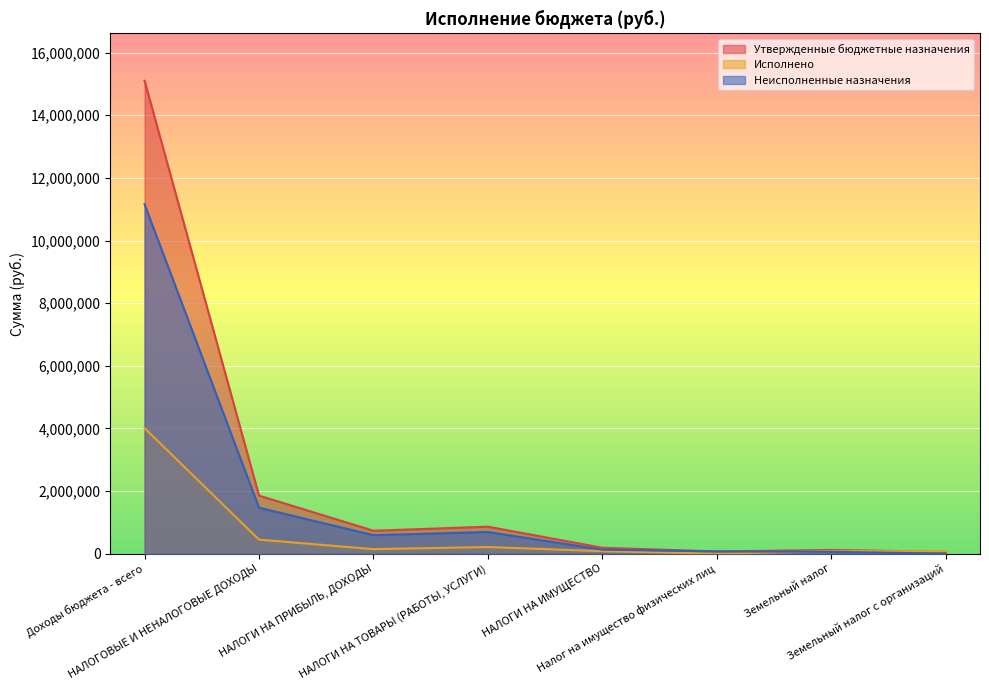

Rank the categories by Исполнено value from lowest to highest.

Налог на имущество физических лиц, Земельный налог с организаций, Земельный налог, НАЛОГИ НА ИМУЩЕСТВО, НАЛОГИ НА ПРИБЫЛЬ, ДОХОДЫ, НАЛОГИ НА ТОВАРЫ (РАБОТЫ, УСЛУГИ), НАЛОГОВЫЕ И НЕНАЛОГОВЫЕ ДОХОДЫ, Доходы бюджета - всего